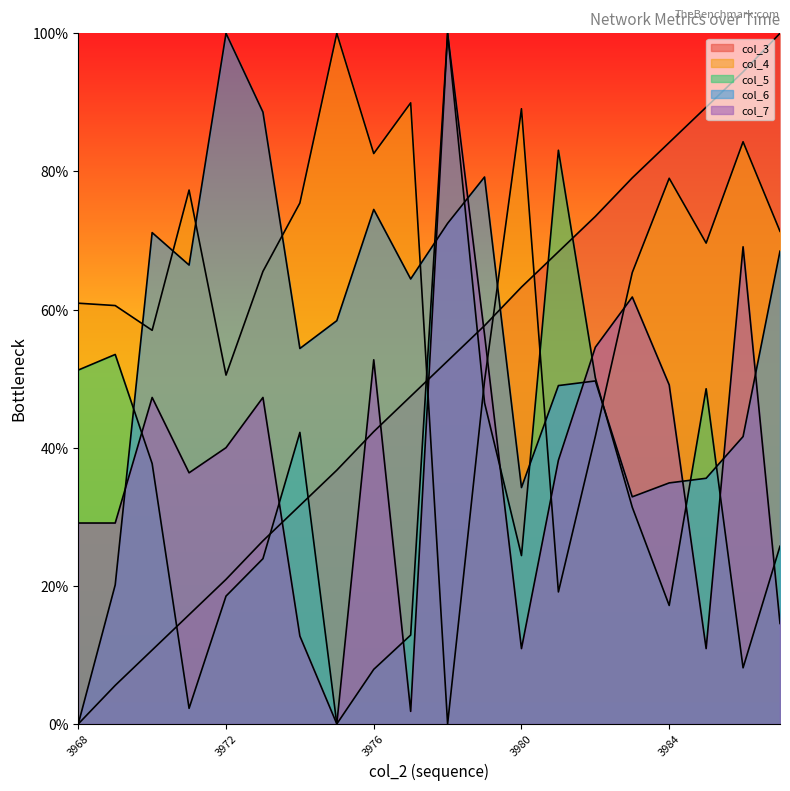

What is the difference between the maximum and minimum values in the col_7 series?

100.0